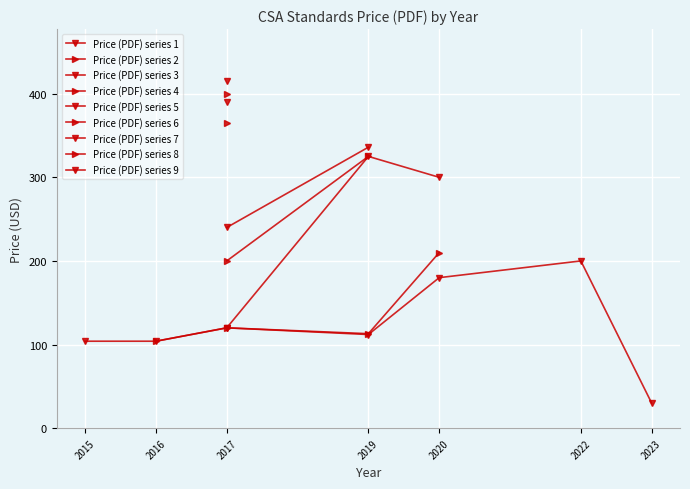

What is the ratio of the value at 2023 to the value at 2020?

0.1